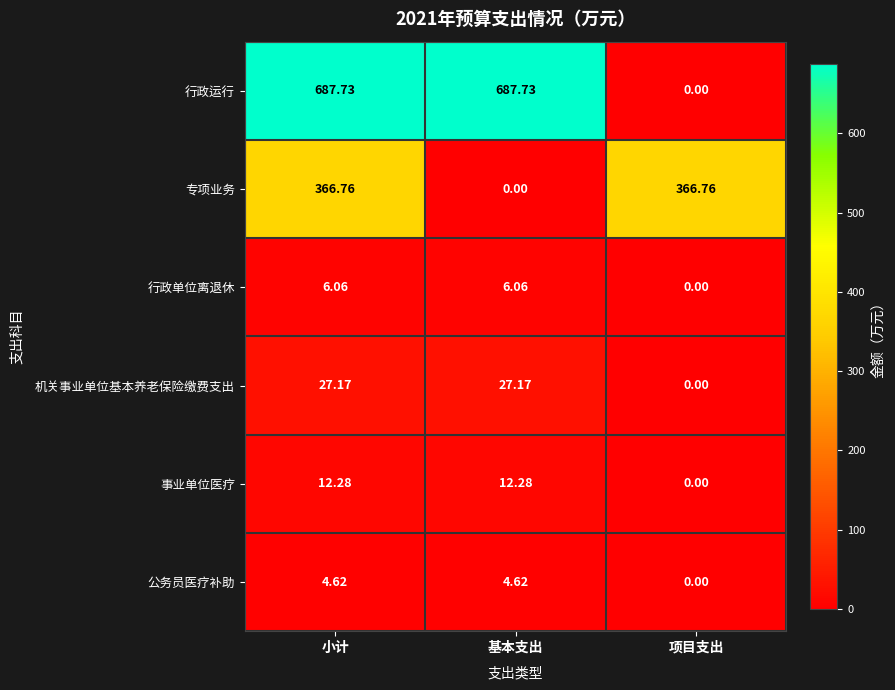

Which category has the lowest value in the 公务员医疗补助 series?

项目支出